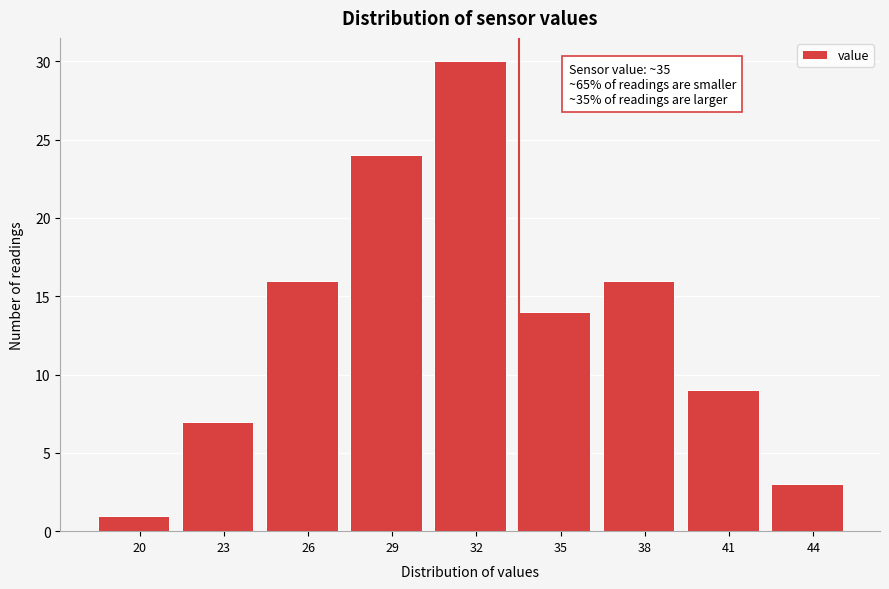

Reading right to left, extract all data points from this chart.

3	9	16	14	30	24	16	7	1